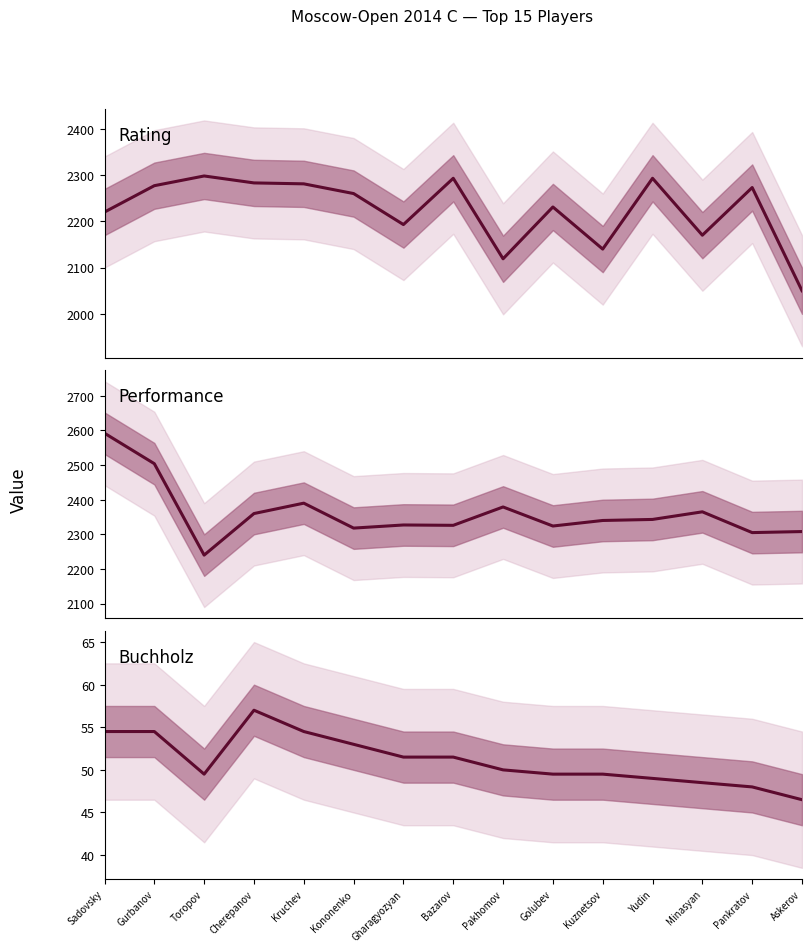

Is it true that Performance equals 1453.6 at Kononenko?

False